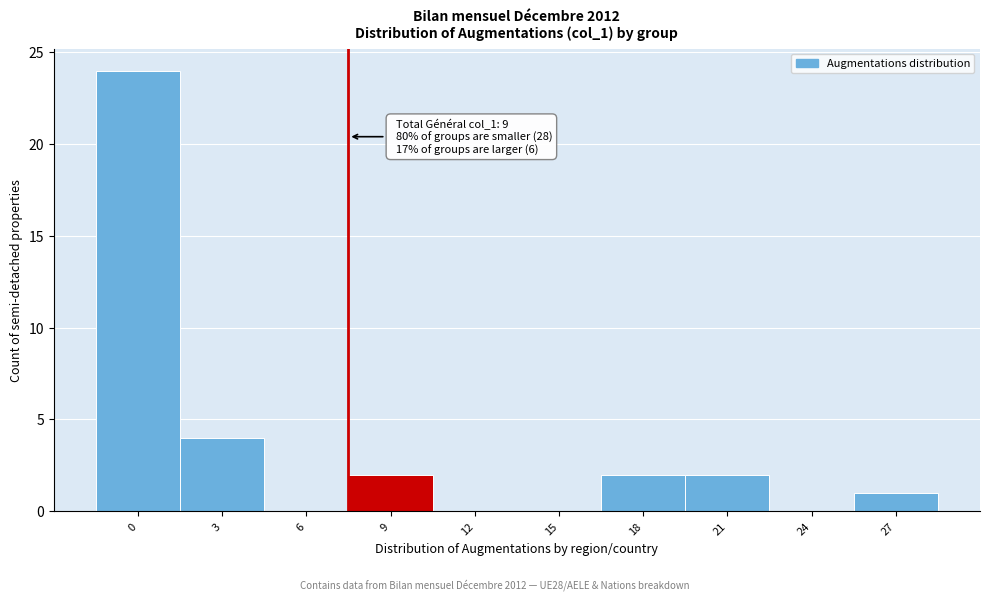

Reading right to left, what are all the values shown in this chart?

27=1	24=0	21=2	18=2	15=0	12=0	9=2	6=0	3=4	0=24